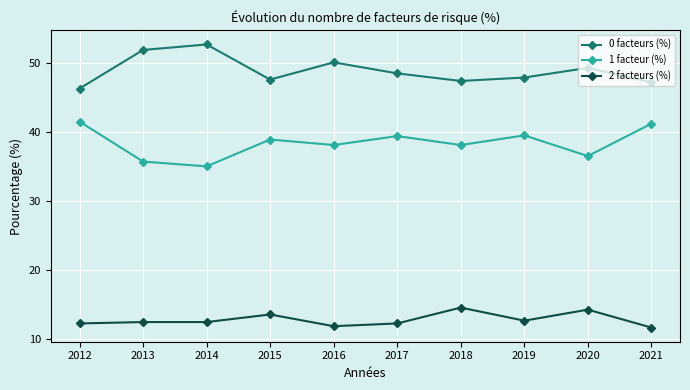

True or false: 0 facteurs (%) and 1 facteur (%) cross at least once.

False